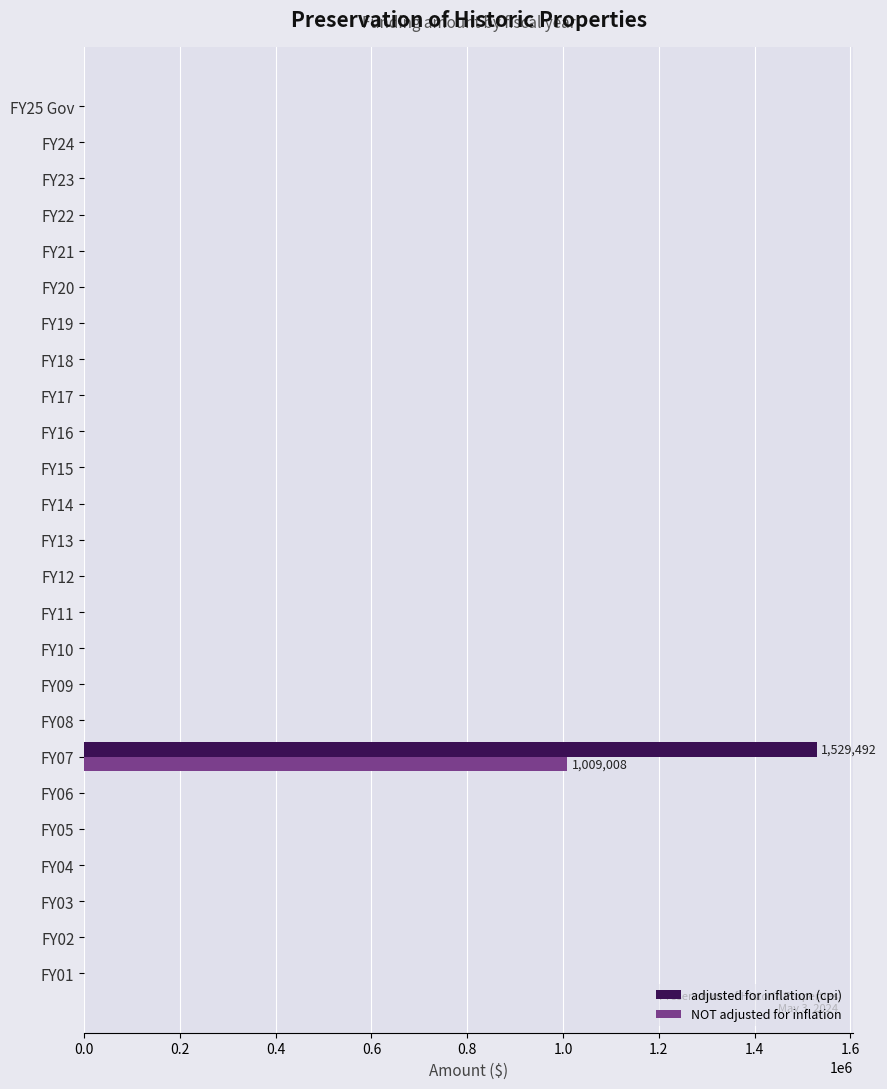

What is the maximum value for NOT adjusted for inflation?

1009008